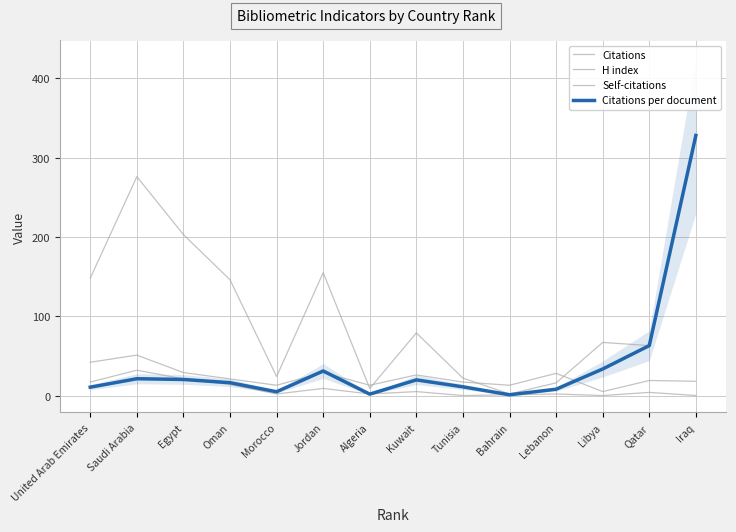

How many data points does each series have?

14